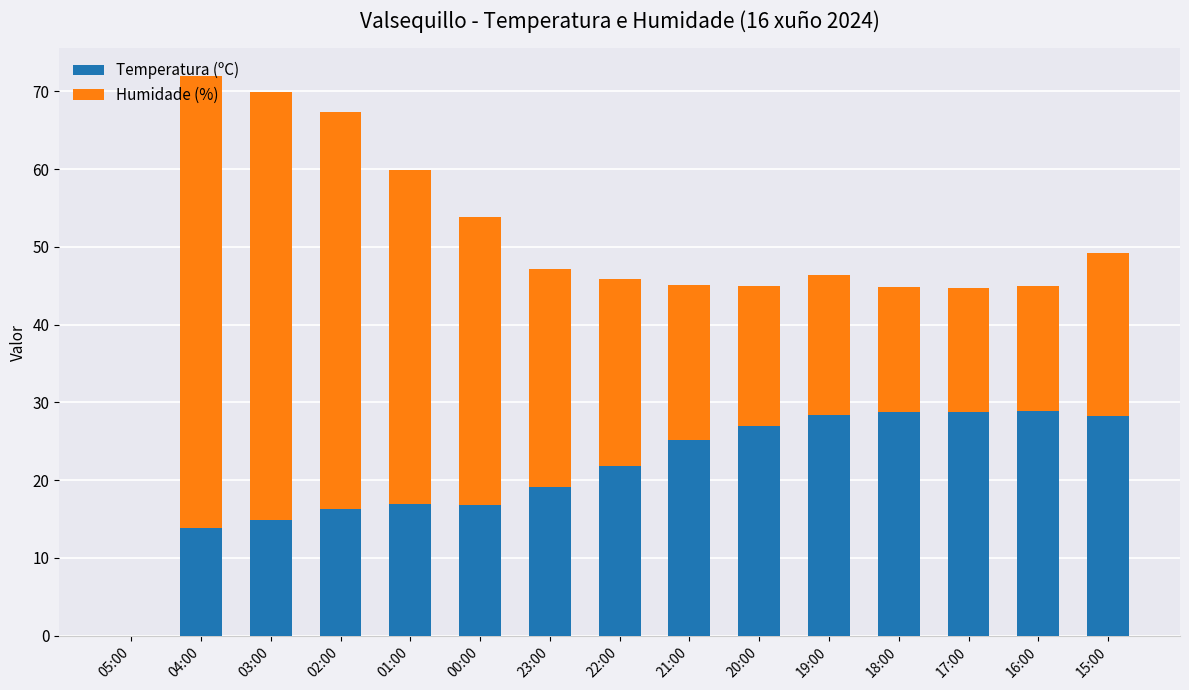

Is it true that Temperatura (ºC) equals 23.1 at 00:00?

False